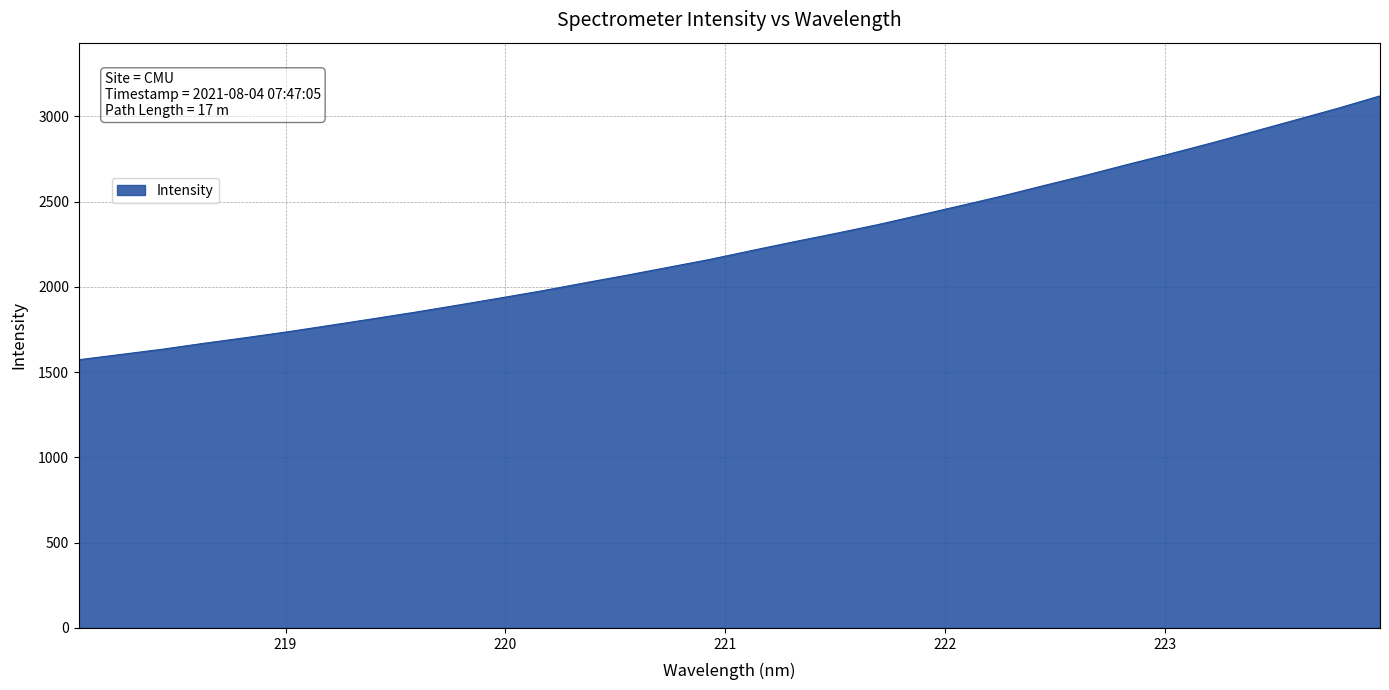

What is the smallest value displayed?

1573.2